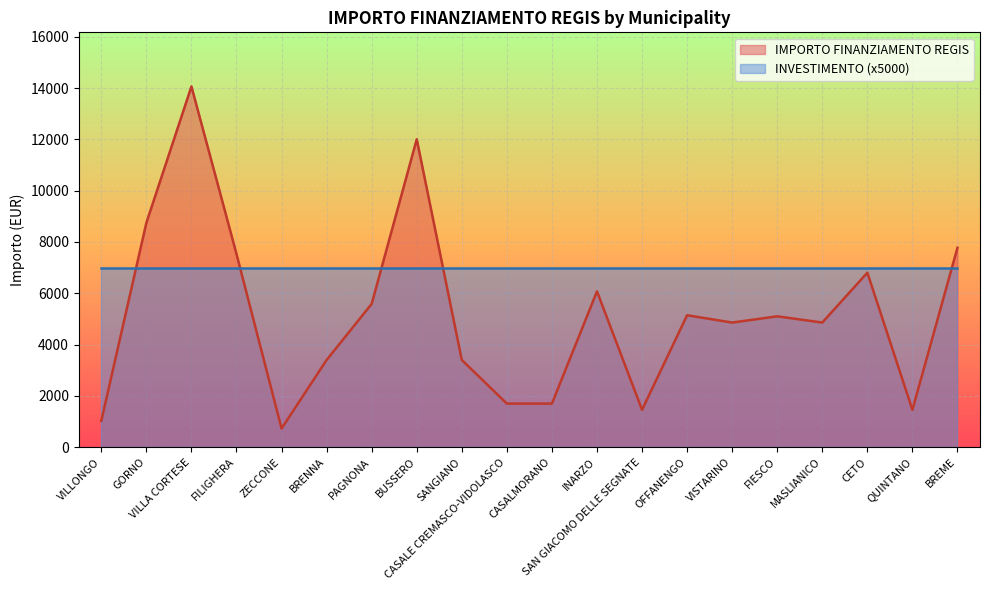

Where does the data first go above 5103?

GORNO